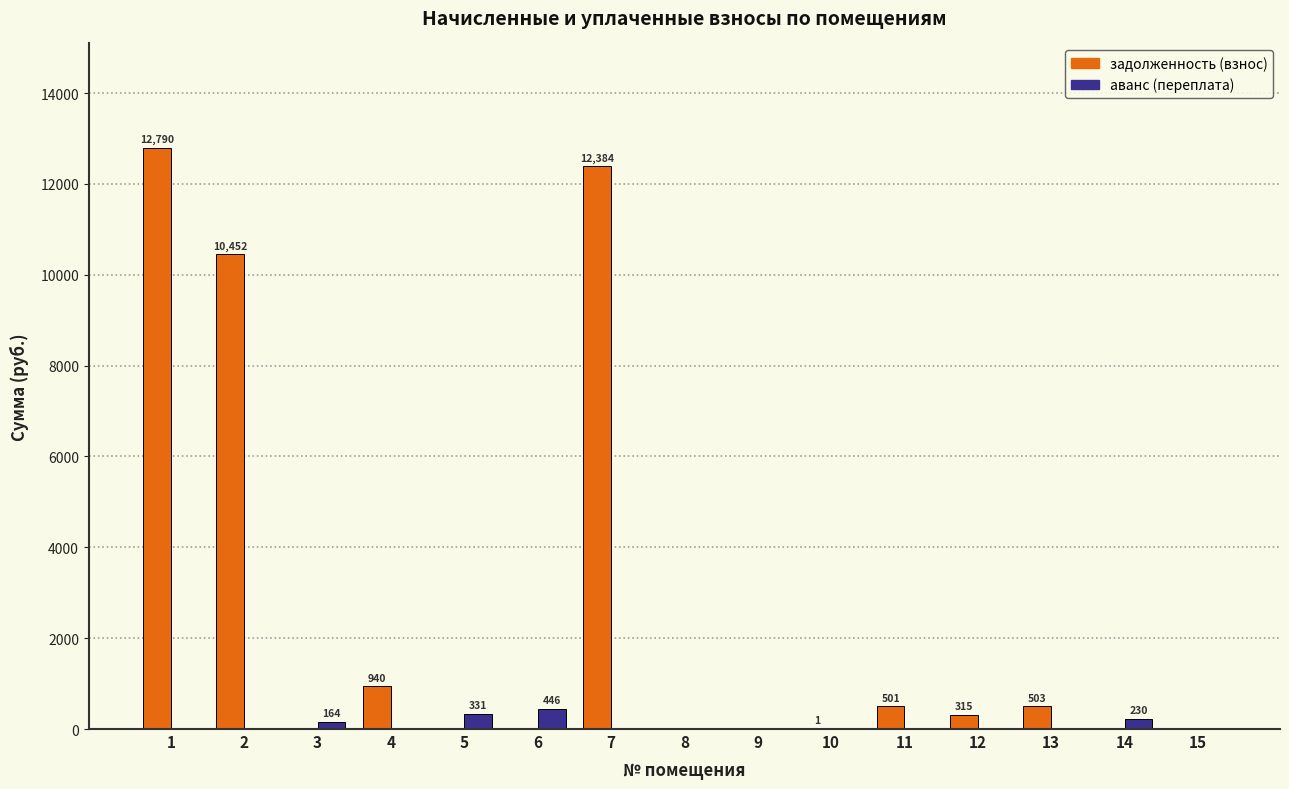

Which series has the largest total across all categories?

задолженность (взнос)